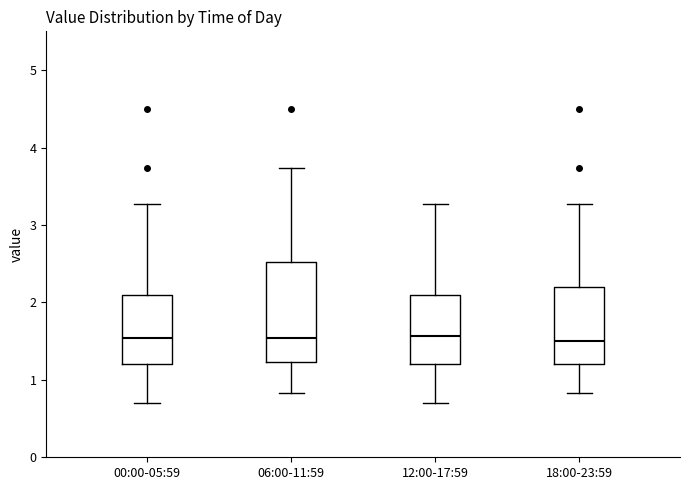

Reading left to right, transcribe this box plot: for each box, give where its median line is, the range the box spans, and where its two whiskers end, as read against the y-axis. The values are not printed on the chart, so give them approximately, as read against the axis.

00:00-05:59: median 1.5, box 1.2 to 2.1, whiskers 0.7 to 3.3
06:00-11:59: median 1.5, box 1.2 to 2.5, whiskers 0.8 to 3.7
12:00-17:59: median 1.6, box 1.2 to 2.1, whiskers 0.7 to 3.3
18:00-23:59: median 1.5, box 1.2 to 2.2, whiskers 0.8 to 3.3